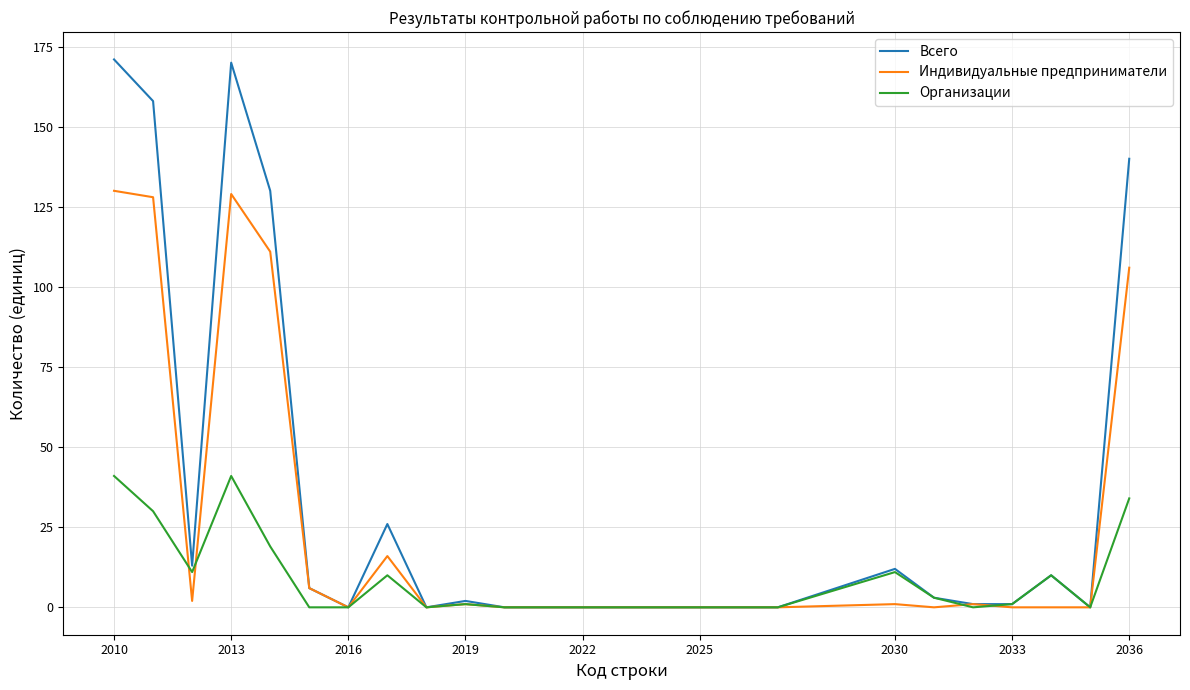

Reading left to right, transcribe all the data shown in this chart.

Всего: 171	158	13	170	130	6	0	26	0	2	0	0	0	0	0	0	0	0	12	3	1	1	10	0	140
Индивидуальные предприниматели: 130	128	2	129	111	6	0	16	0	1	0	0	0	0	0	0	0	0	1	0	1	0	0	0	106
Организации: 41	30	11	41	19	0	0	10	0	1	0	0	0	0	0	0	0	0	11	3	0	1	10	0	34